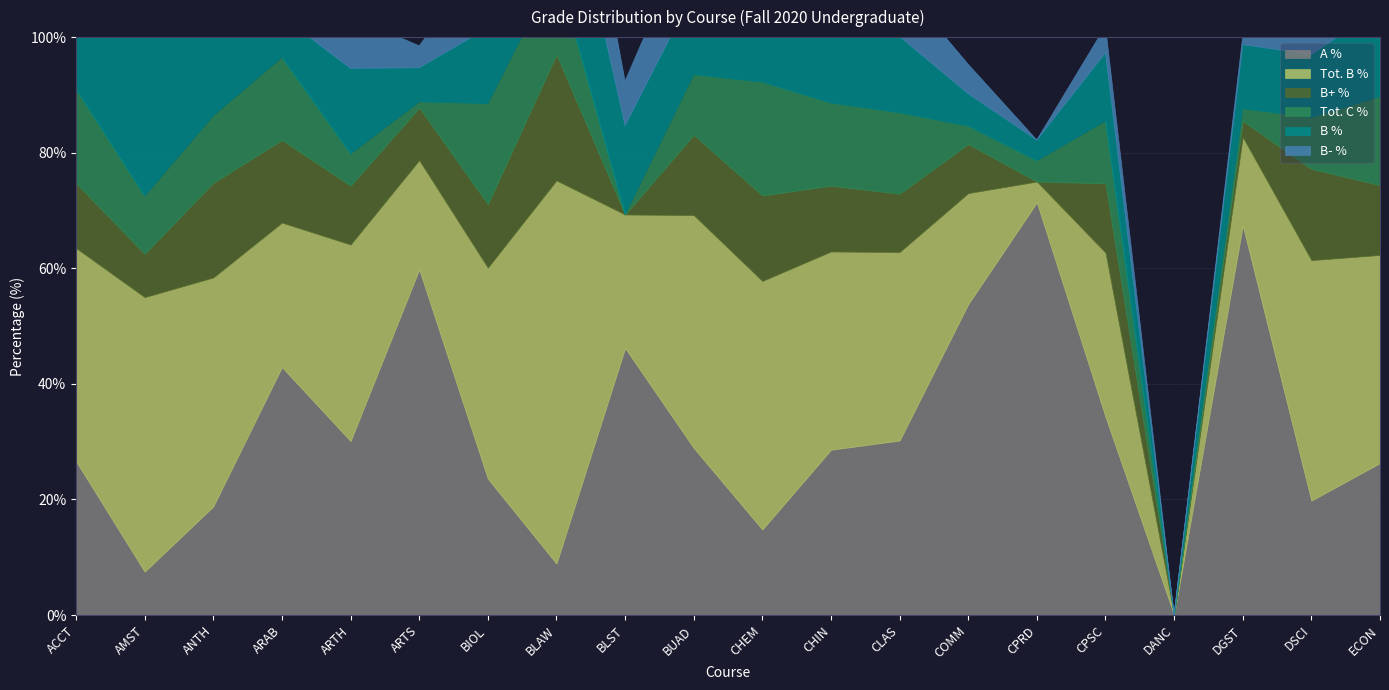

What is the total value across all series at ACCT?

116.7